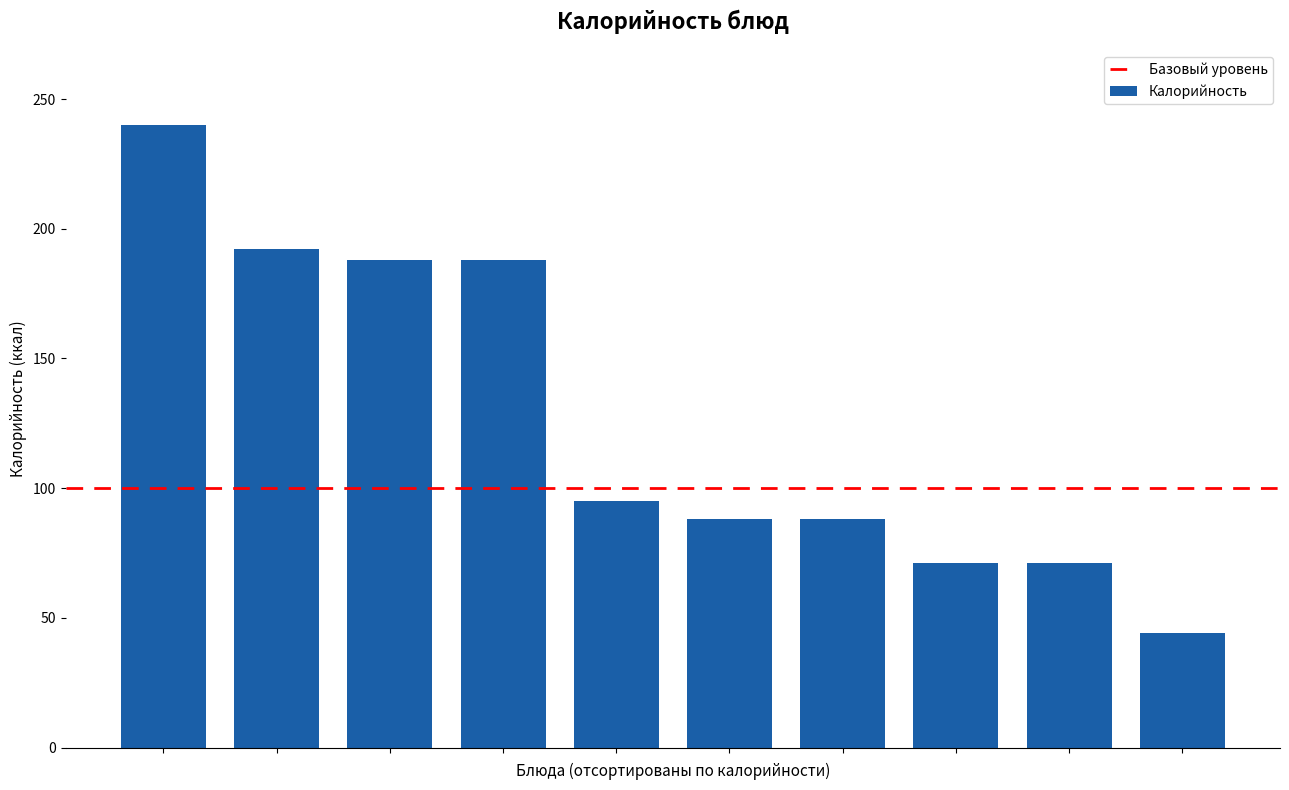

How many data points are less than 95?

5